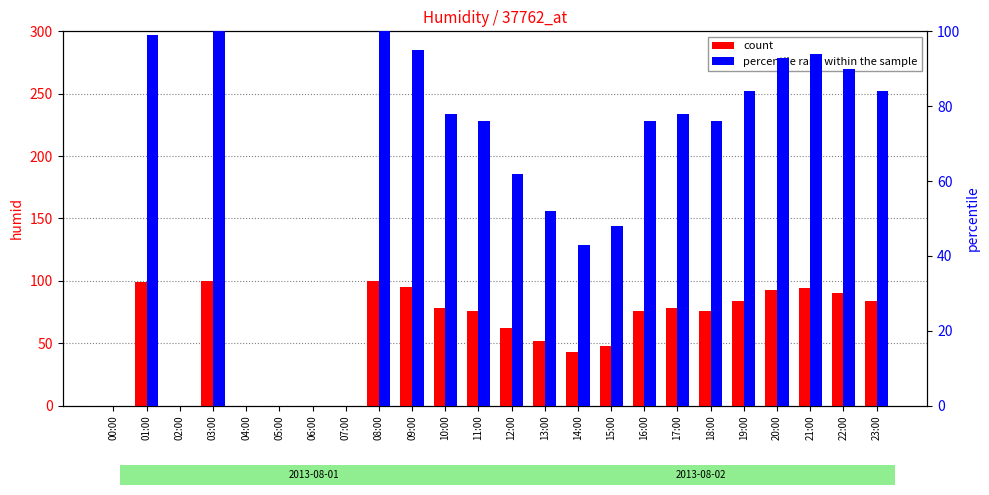

How many positive values does the percentile rank within the sample series have?

18